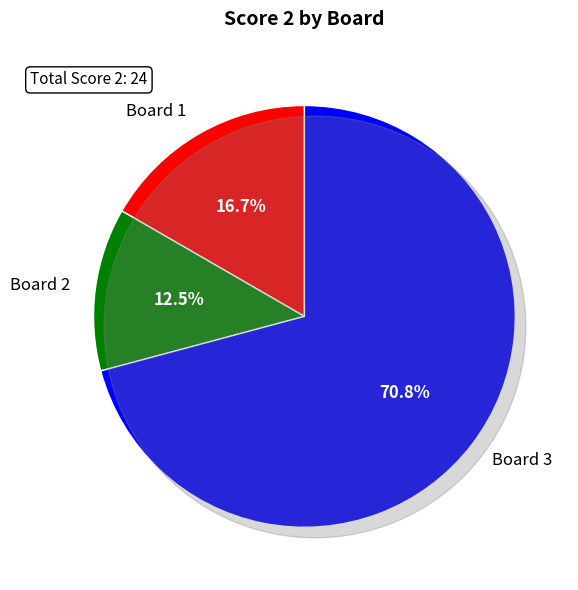

Does Board 3 account for over 50% of the chart?

Yes